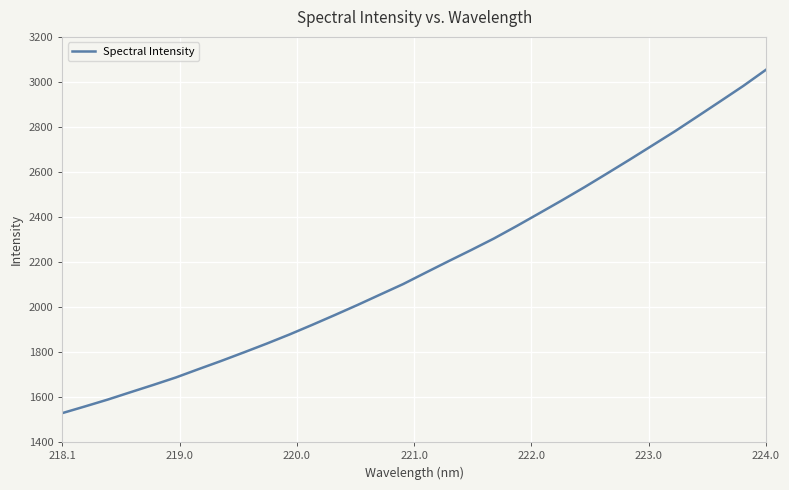

Reading left to right, what are all the values shown in this chart?

1529.0	1558.7	1589.1	1621.8	1654.1	1687.4	1724.5	1761.0	1799.0	1837.8	1878.3	1921.0	1964.8	2009.6	2055.8	2101.9	2153.0	2203.6	2253.2	2304.2	2359.5	2416.5	2473.9	2532.8	2593.9	2655.6	2718.6	2781.8	2848.2	2915.0	2982.3	3054.1